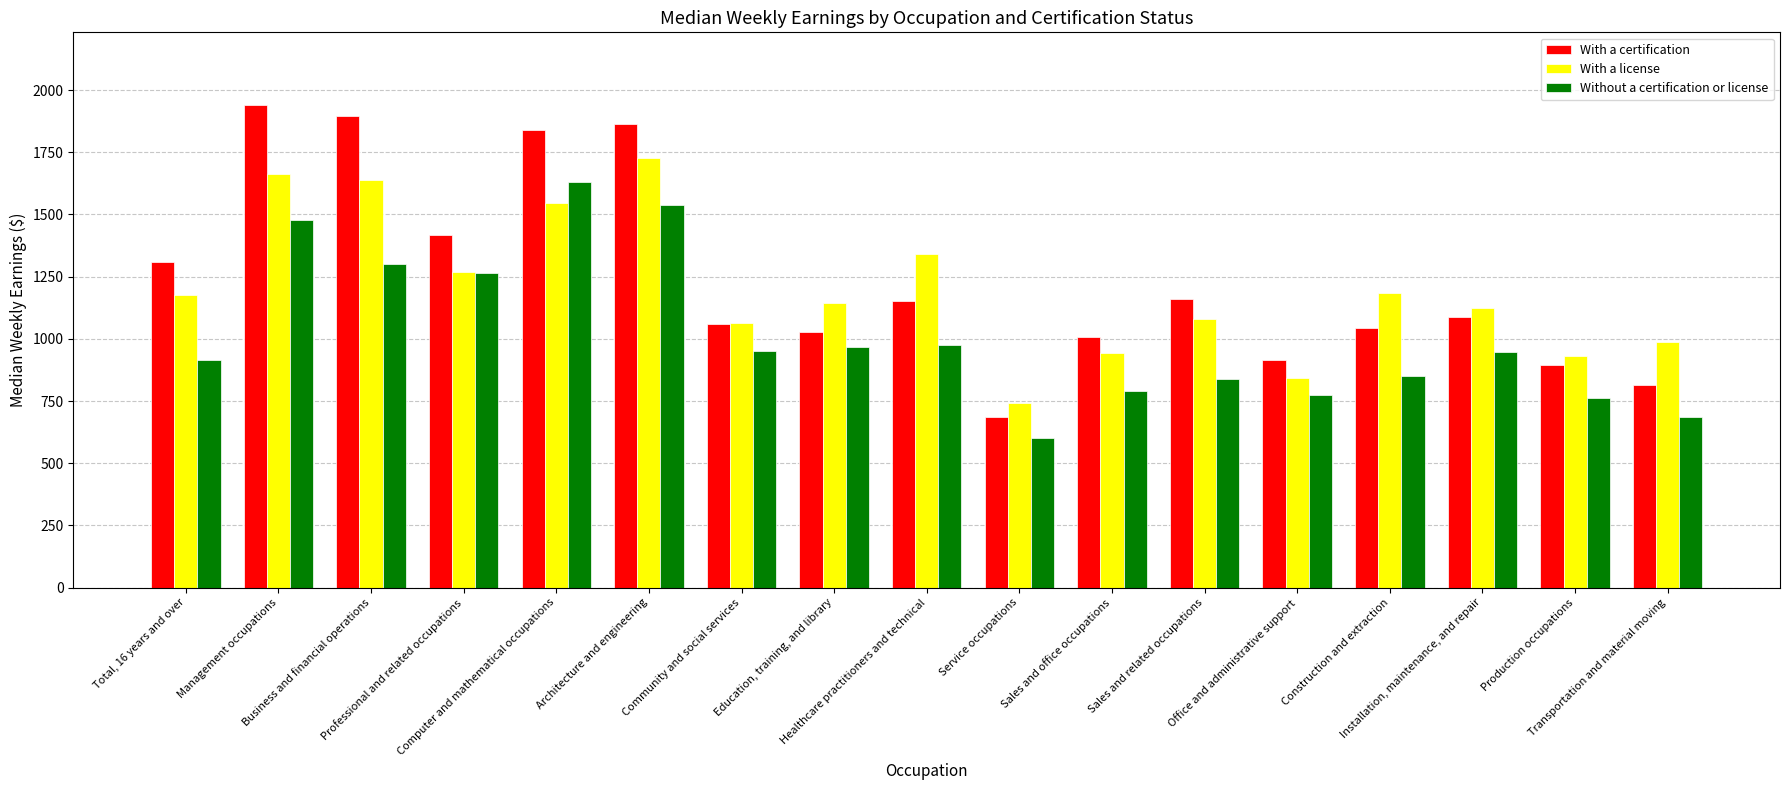

What is the difference between the highest and lowest values at Healthcare practitioners and technical?

363